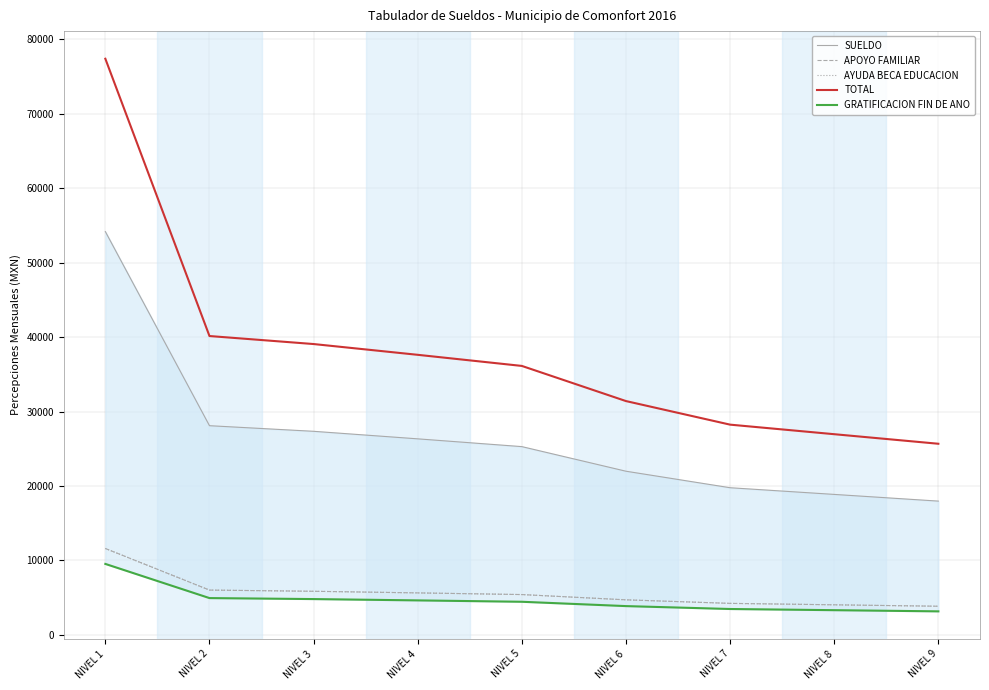

Which series has the largest range (max minus min)?

TOTAL